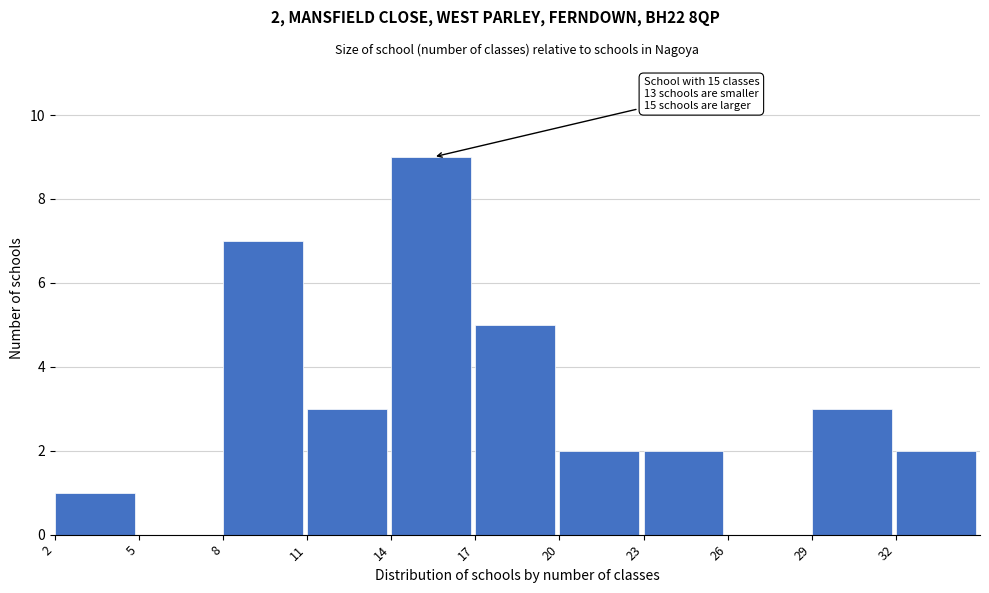

Which range on the x-axis has the tallest bar?

14 to 17